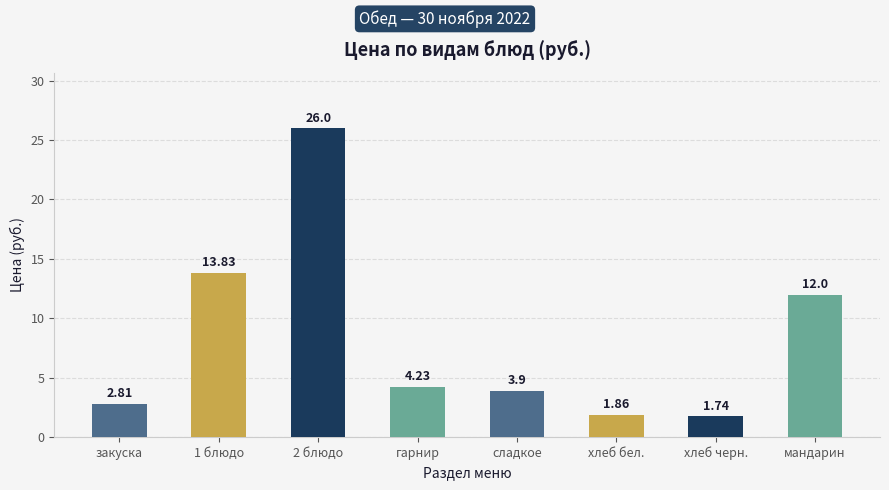

Does the chart contain stacked bars?

No